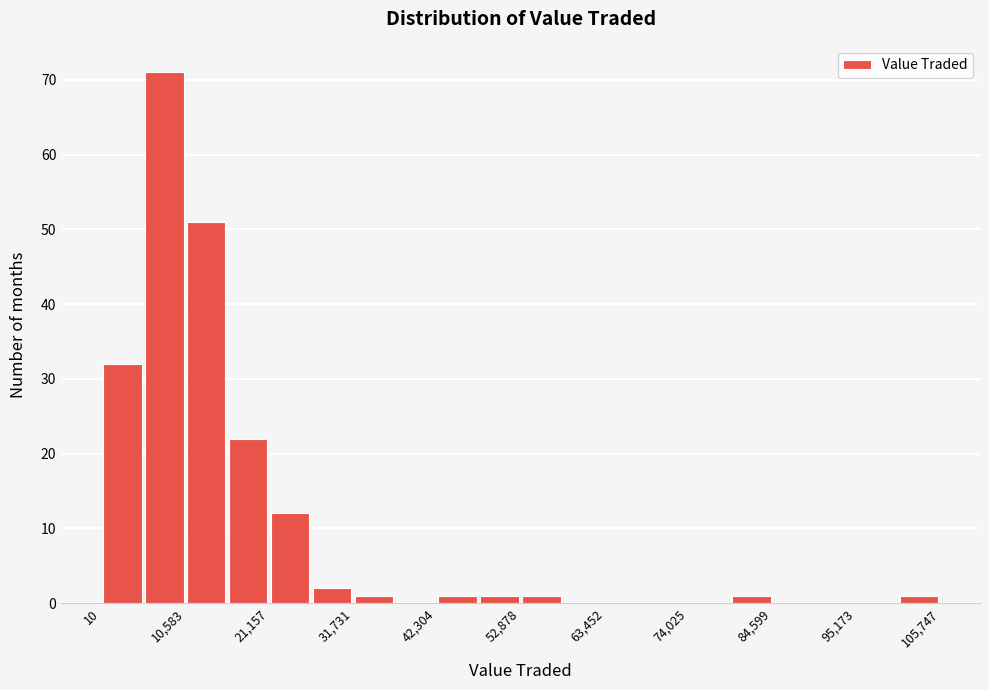

Around what value on the x-axis is the tallest bar? Give the approximate position of its centre, as read against the axis.

8000